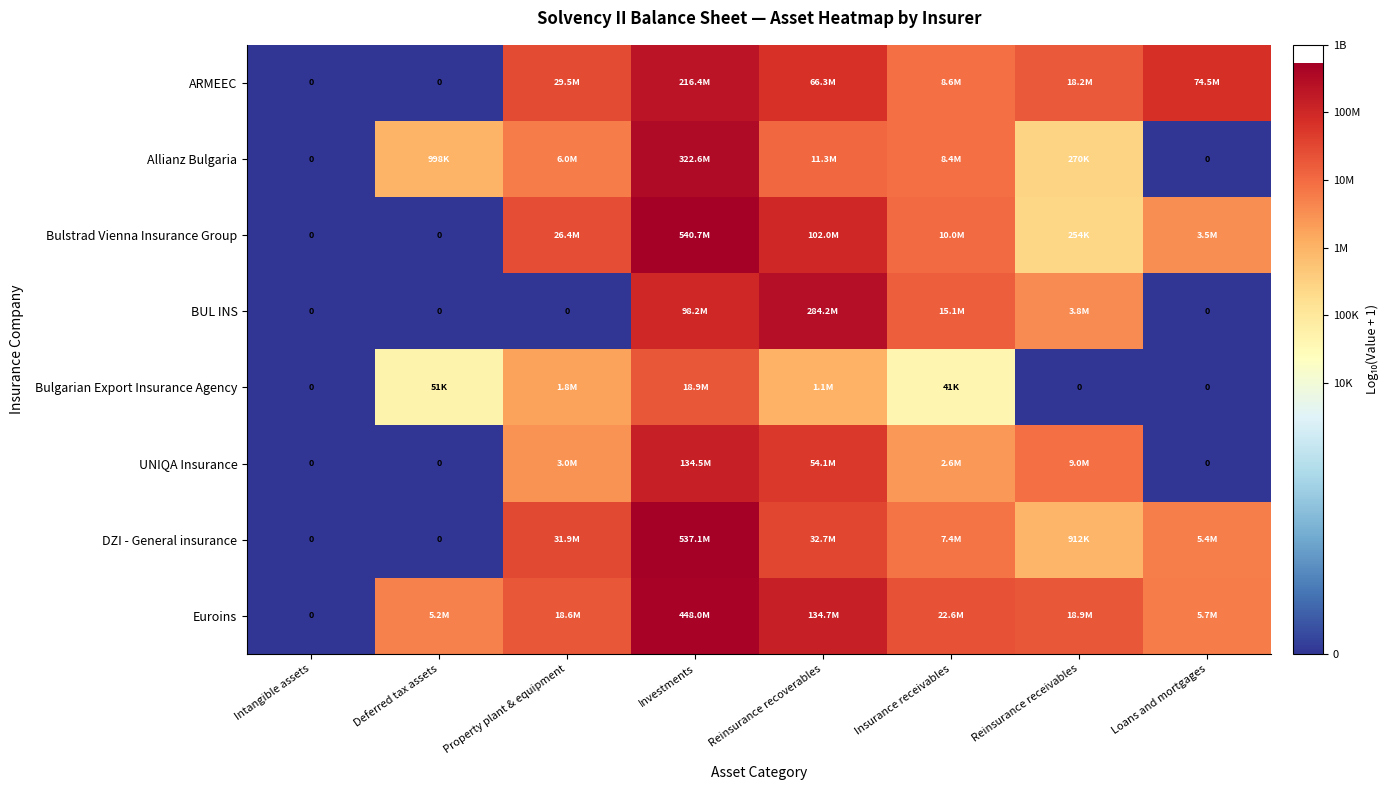

At which category does the chart reach its peak across all series?

Investments